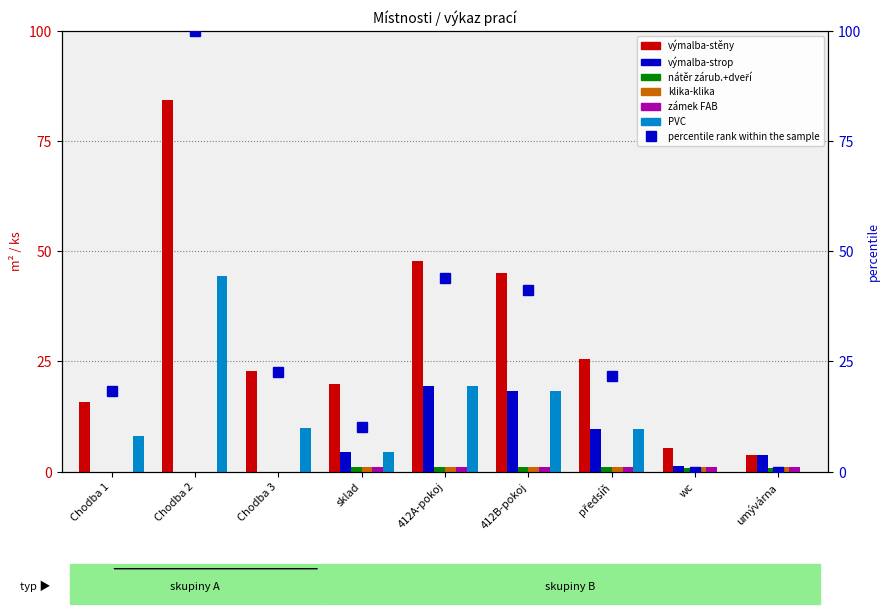

What is the approximate value of nátěr zárub.+dveří at 412A-pokoj?

1.0